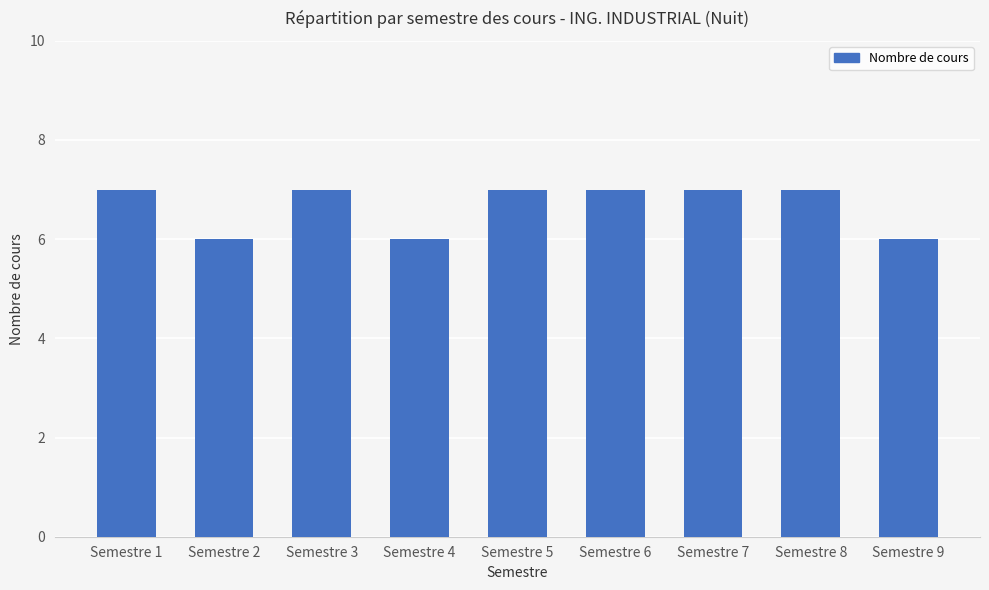

What value does the data have at Semestre 2?

6